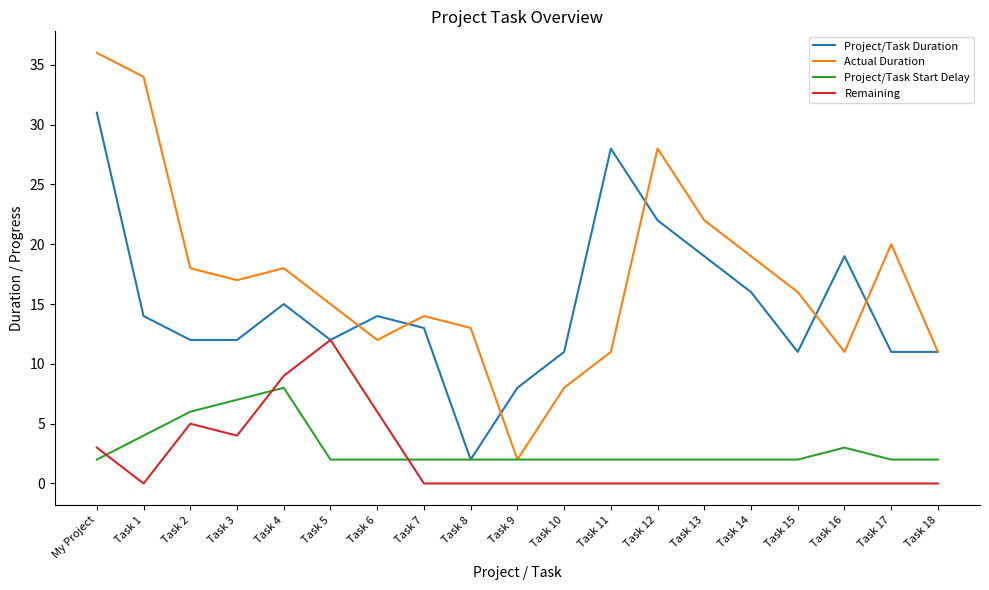

Rank the series by their maximum value, from highest to lowest.

Actual Duration, Project/Task Duration, Remaining, Project/Task Start Delay